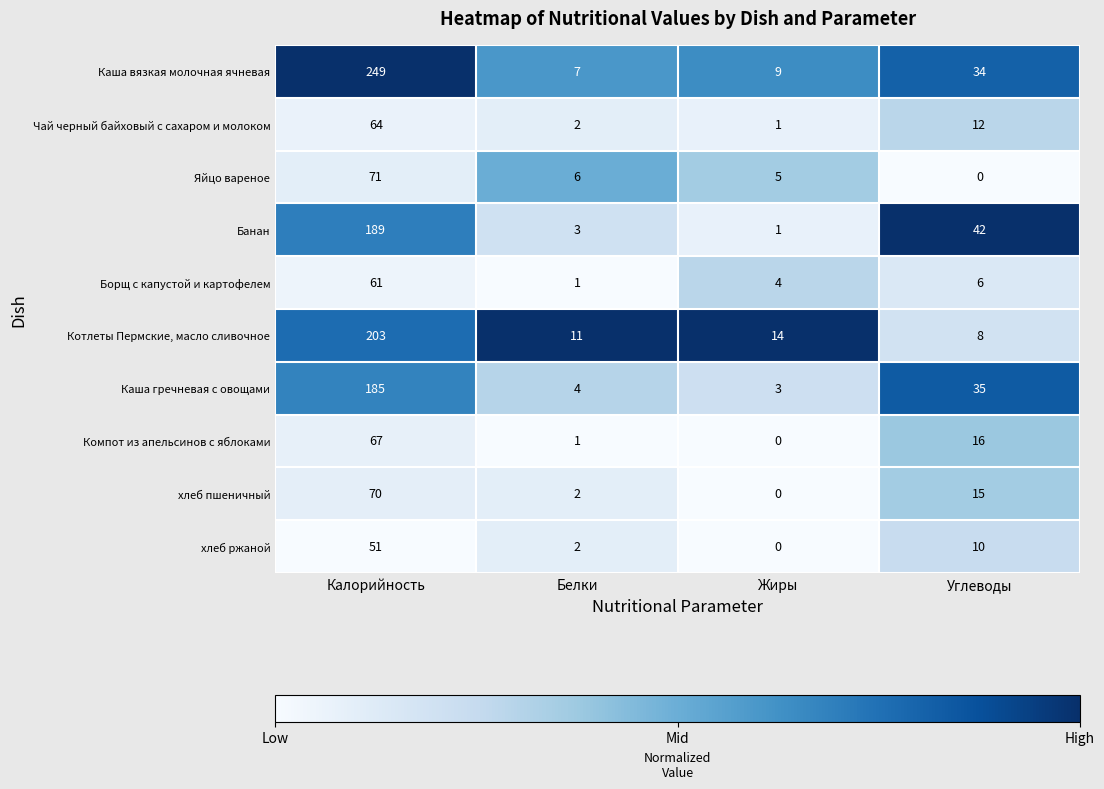

List the series in order of their peak value, lowest first.

хлеб ржаной, Борщ с капустой и картофелем, Чай черный байховый с сахаром и молоком, Компот из апельсинов с яблоками, хлеб пшеничный, Яйцо вареное, Каша гречневая с овощами, Банан, Котлеты Пермские, масло сливочное, Каша вязкая молочная ячневая